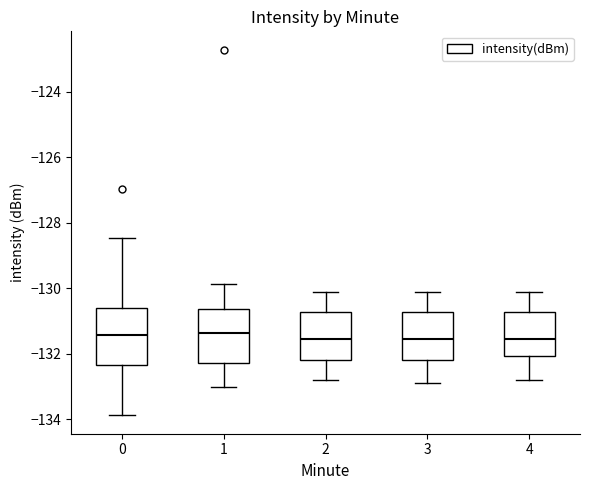

Where does the lower whisker of the box at x = 2 end on the y-axis? The values are not printed on the chart, so give them approximately, as read against the axis.

-132.8